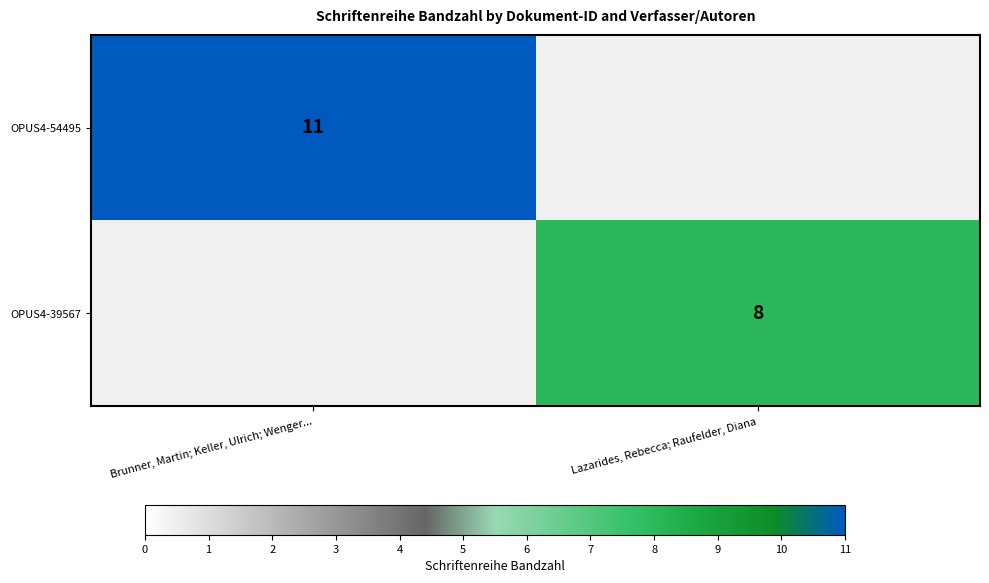

What is the difference between the highest and lowest values at Brunner, Martin; Keller, Ulrich; Wenger...?

11